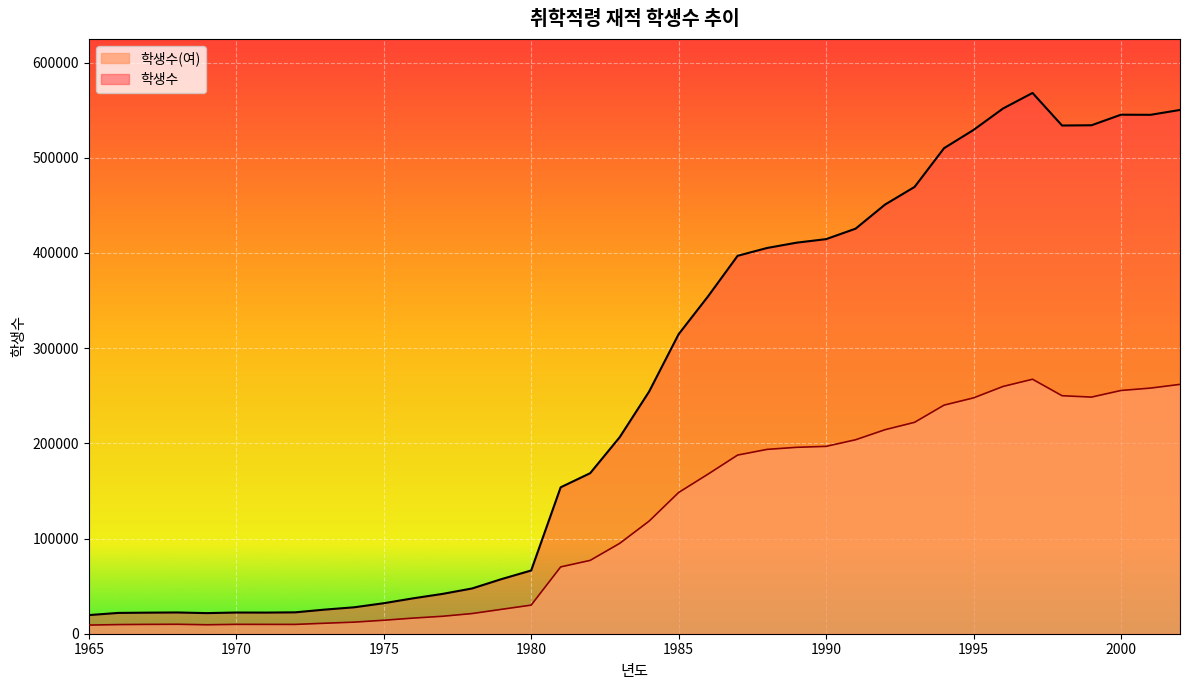

Rank the categories by 학생수(여) value from lowest to highest.

1965, 1969, 1966, 1972, 1971, 1967, 1970, 1968, 1973, 1974, 1975, 1976, 1977, 1978, 1979, 1980, 1981, 1982, 1983, 1984, 1985, 1986, 1987, 1988, 1989, 1990, 1991, 1992, 1993, 1994, 1995, 1999, 1998, 2000, 2001, 1996, 2002, 1997